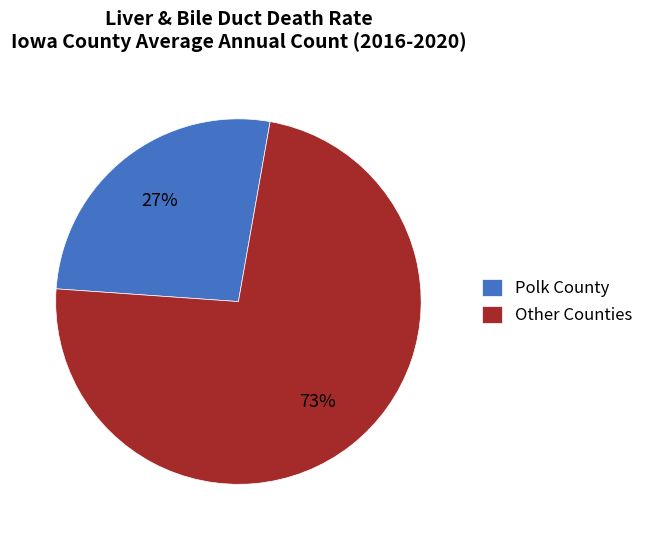

To the nearest percent, what is the combined percentage of Polk County and Other Counties?

100%